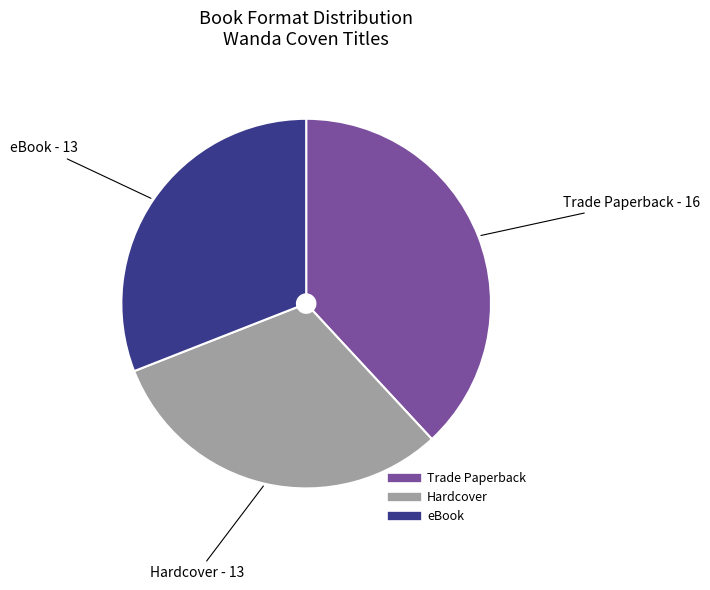

True or false: Trade Paperback accounts for 38% of the total.

True